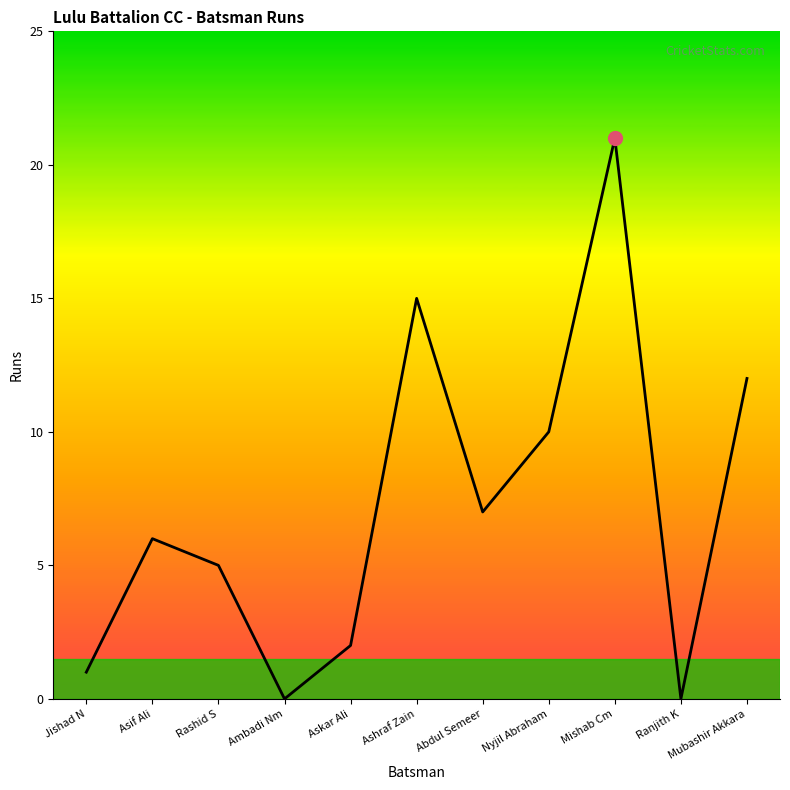

At which category does the chart reach its peak across all series?

Mishab Cm